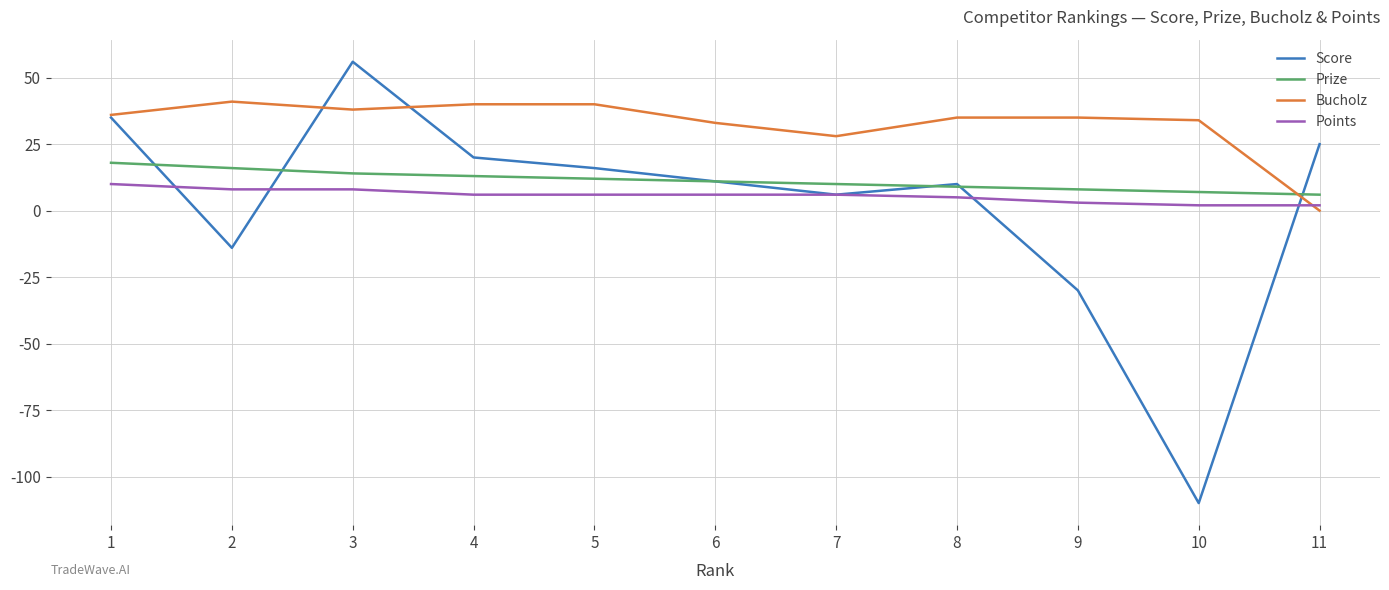

At which category does the chart reach its minimum across all series?

10